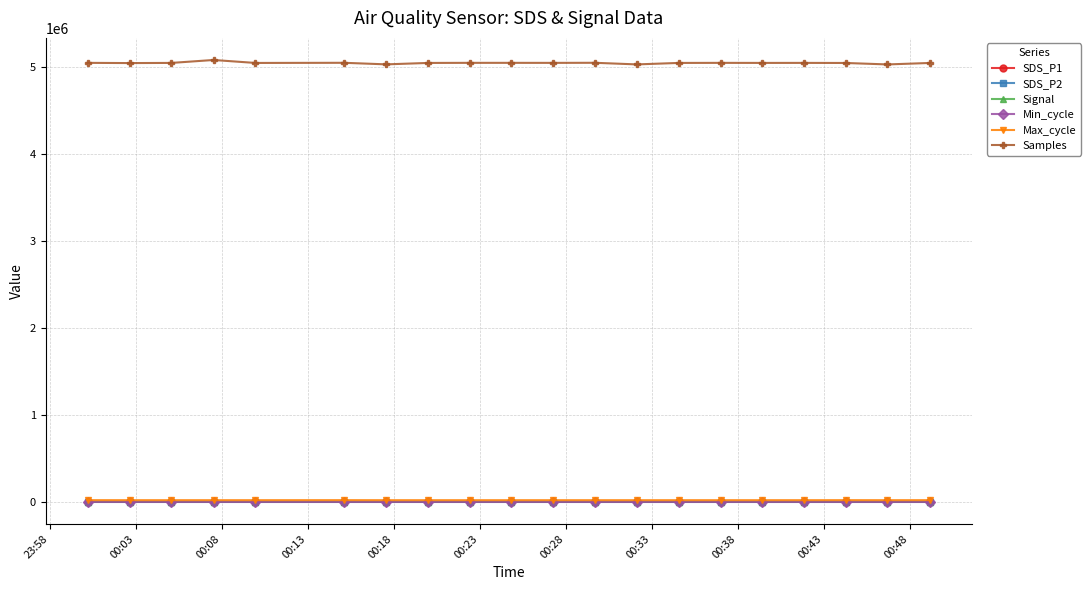

In Samples, how many points are higher than both neighbors (excluding endpoints)?

6